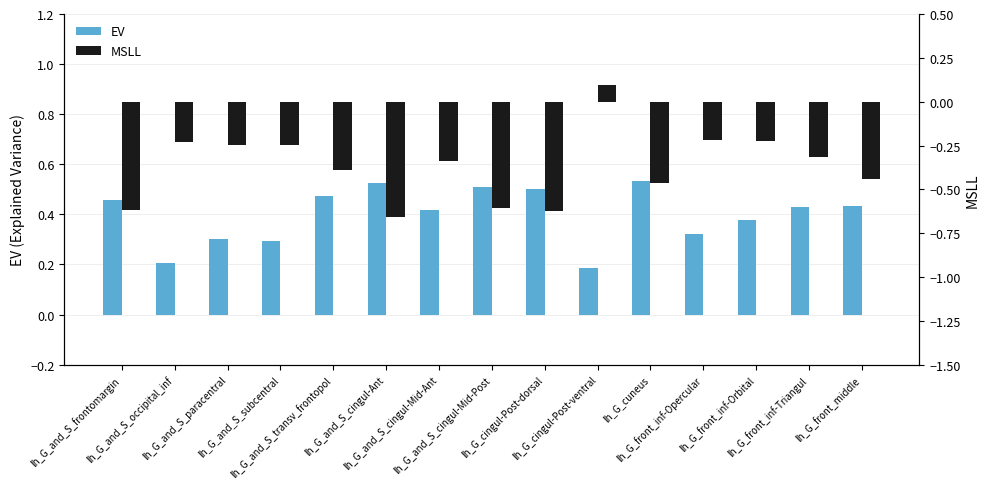

Read the MSLL value at lh_G_cuneus.

-0.5